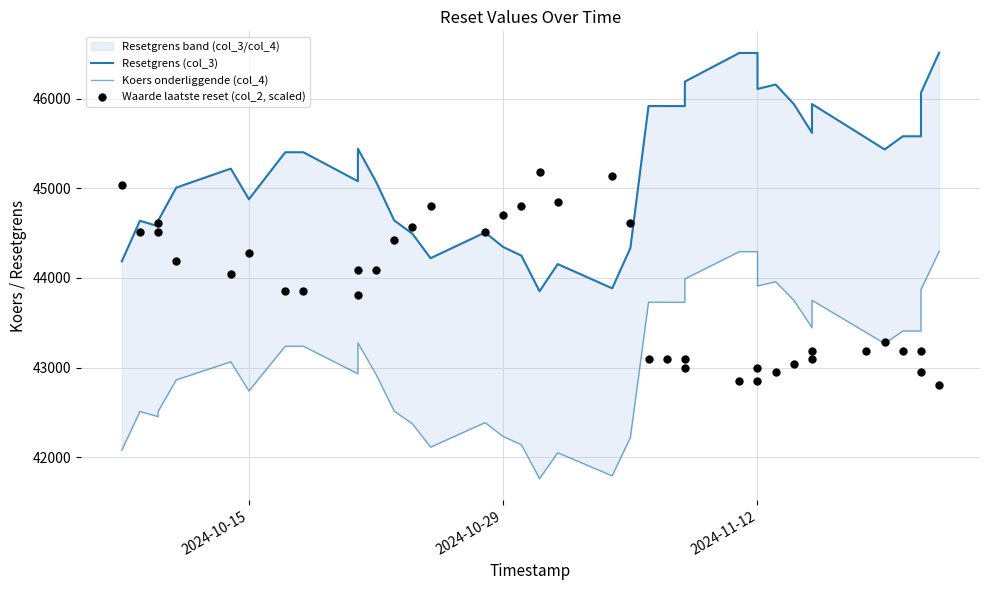

Which series contains the highest Y value?

Resetgrens (col_3)